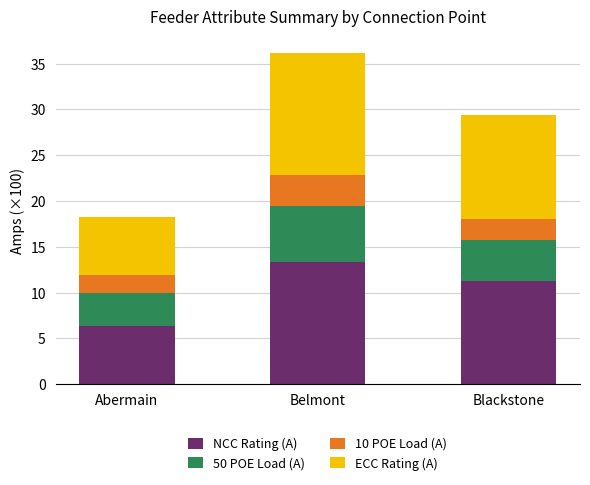

At which label does NCC Rating (A) reach its peak?

Belmont